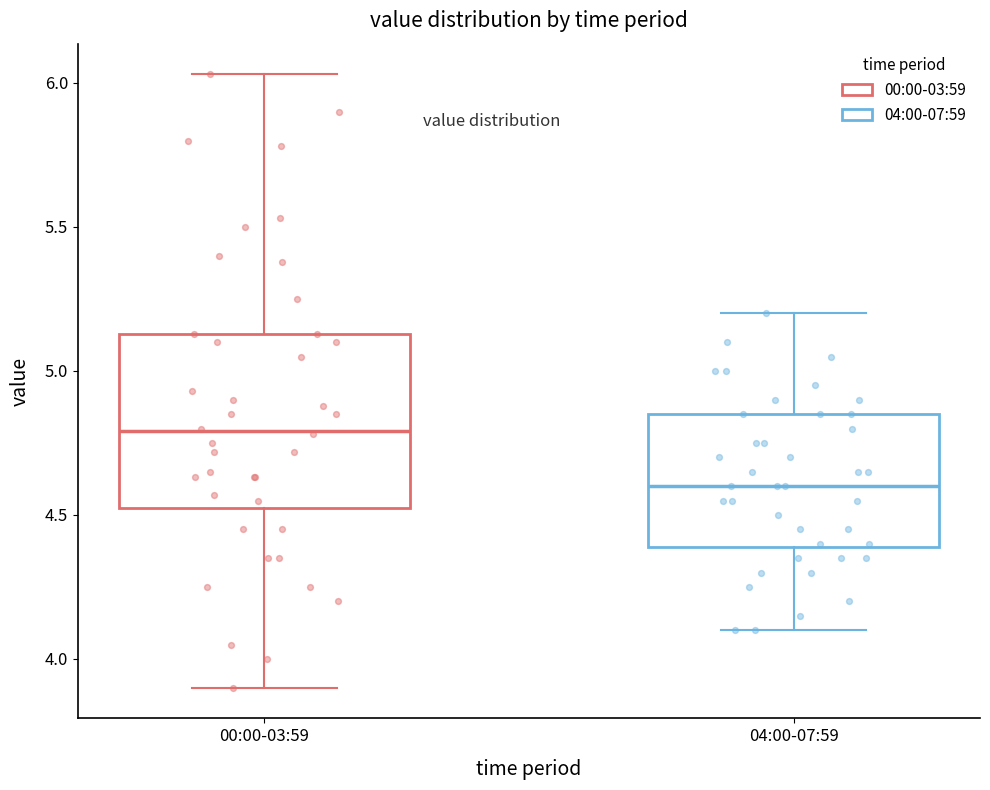

Where does the lower whisker of the box for 04:00-07:59 end on the y-axis? The values are not printed on the chart, so give them approximately, as read against the axis.

4.10